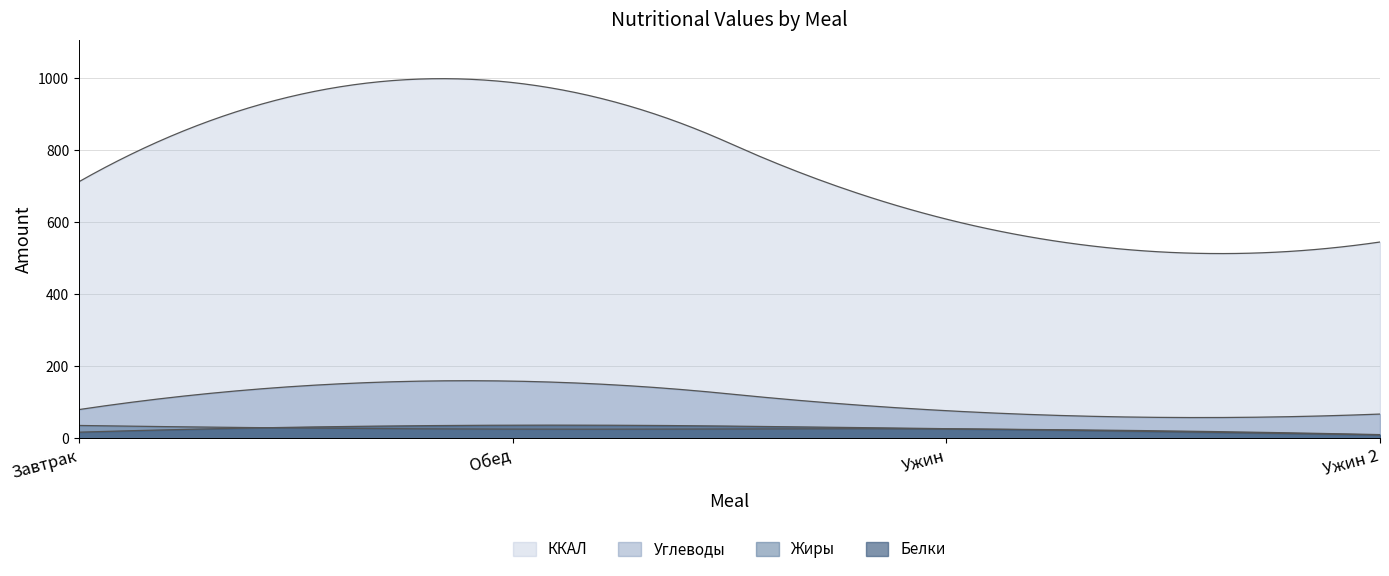

How many lines are shown in the chart?

4